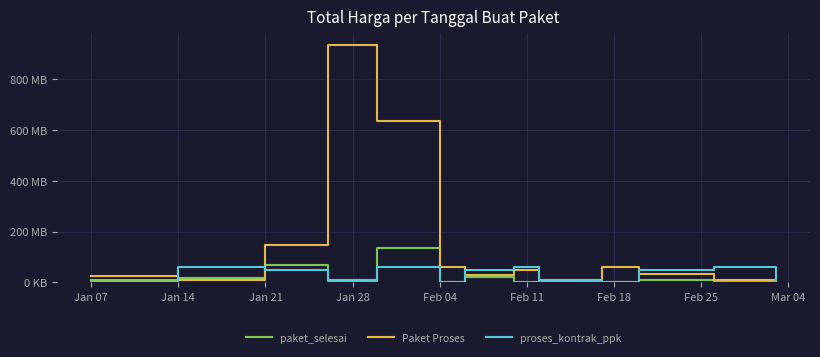

Is this an area chart (filled region under the line)?

No